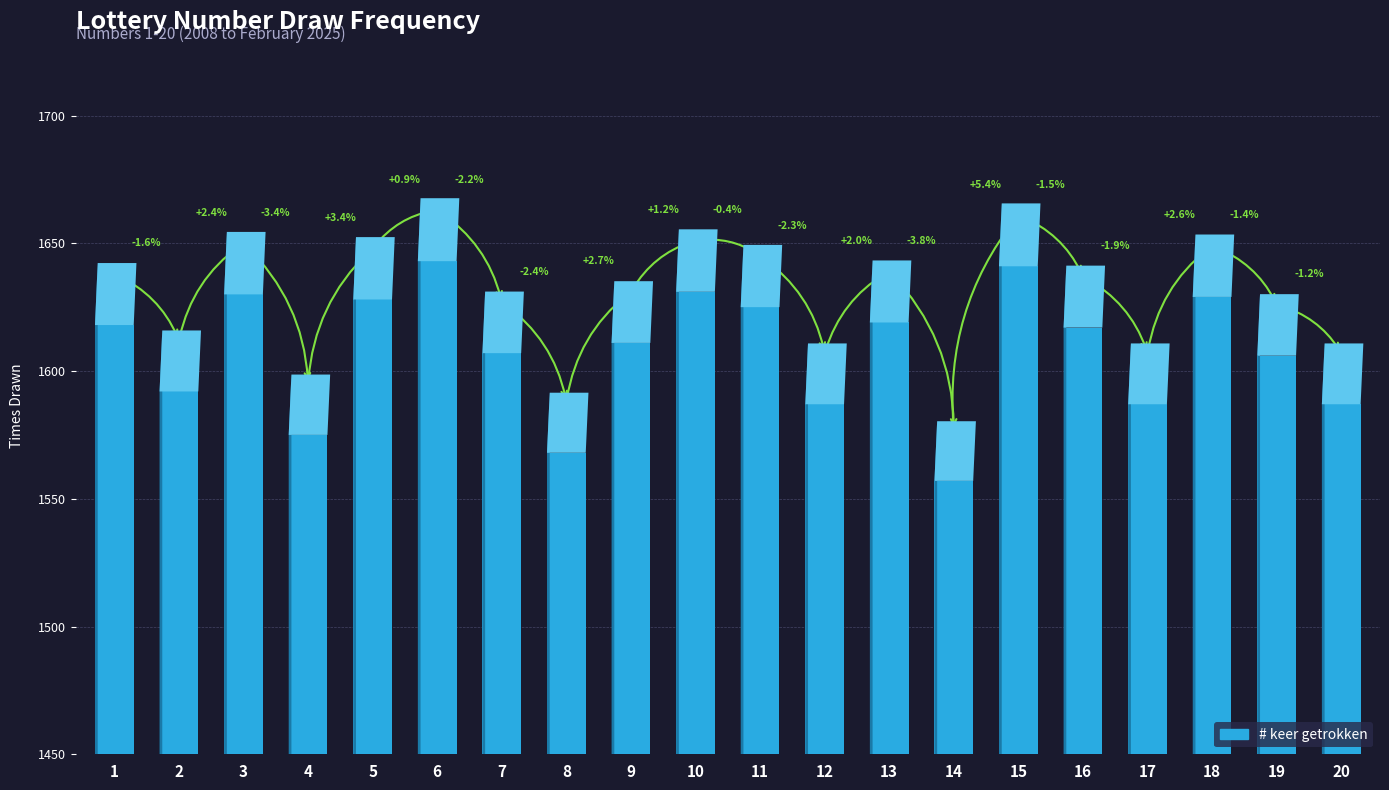

What is the change in value from 1 to 8?

-50